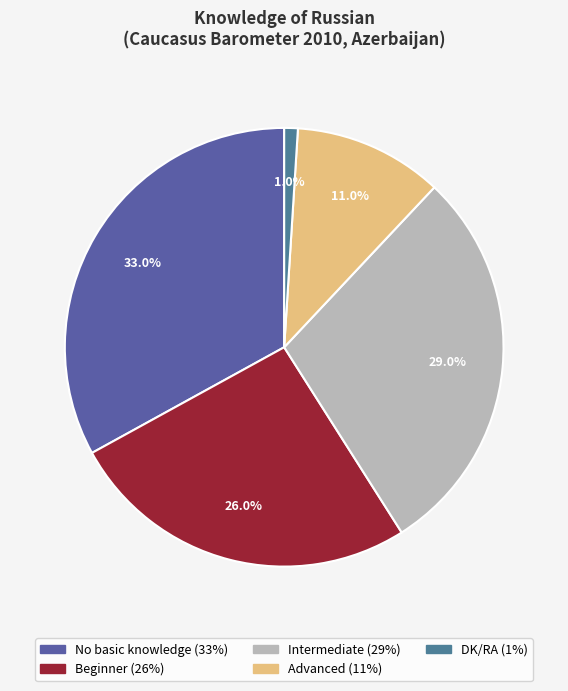

Count the number of slices in the pie.

5